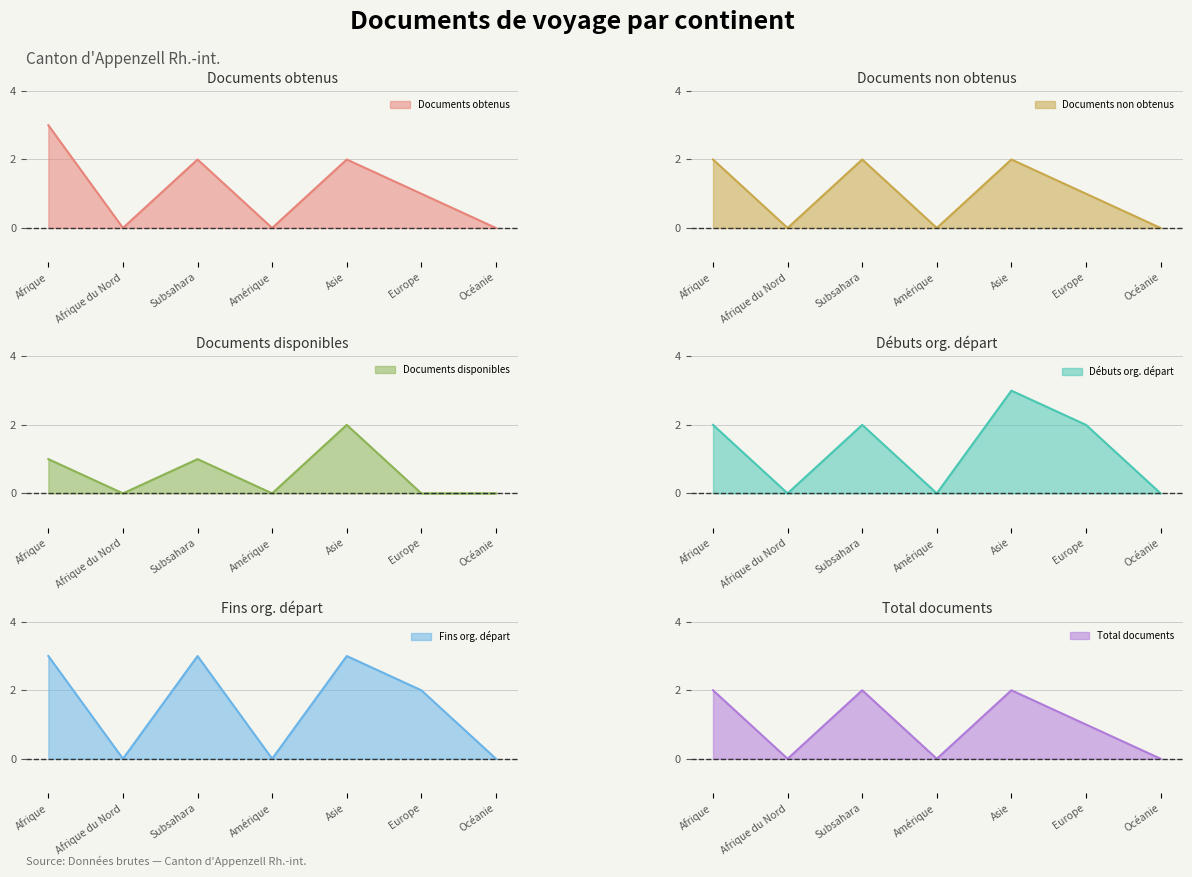

At how many categories does at least one series exceed 0?

4